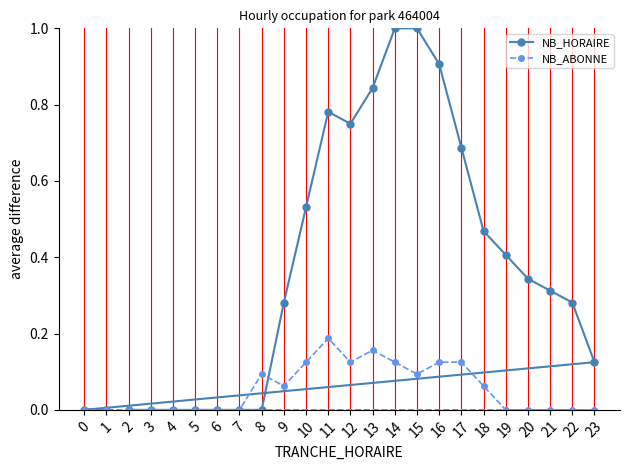

True or false: NB_ABONNE has more than 2 points higher than both neighbors.

True